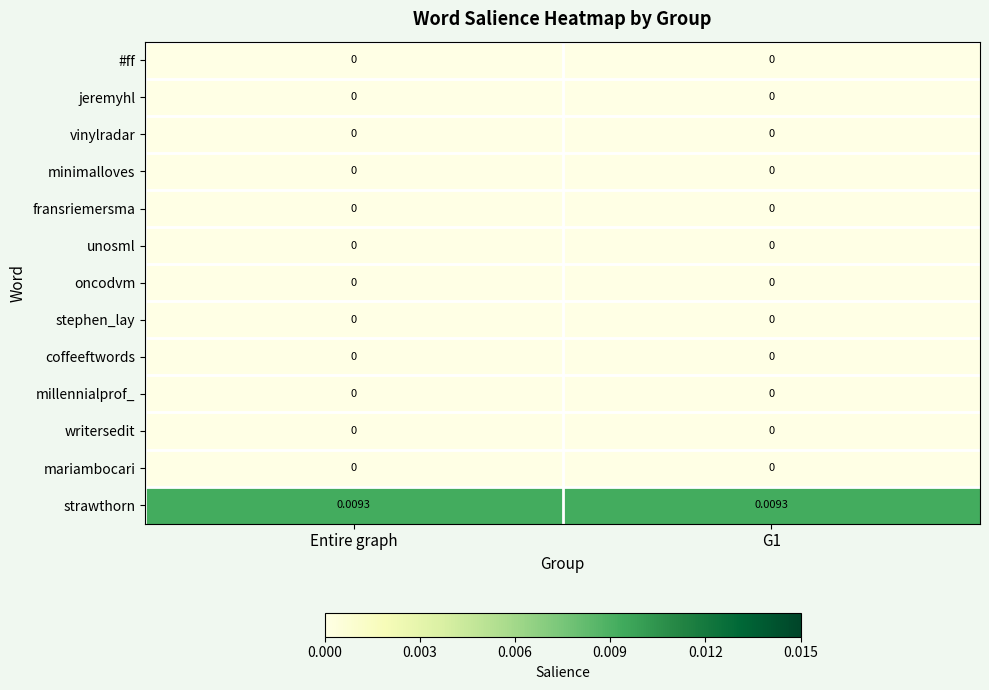

Which series has the largest total across all categories?

strawthorn